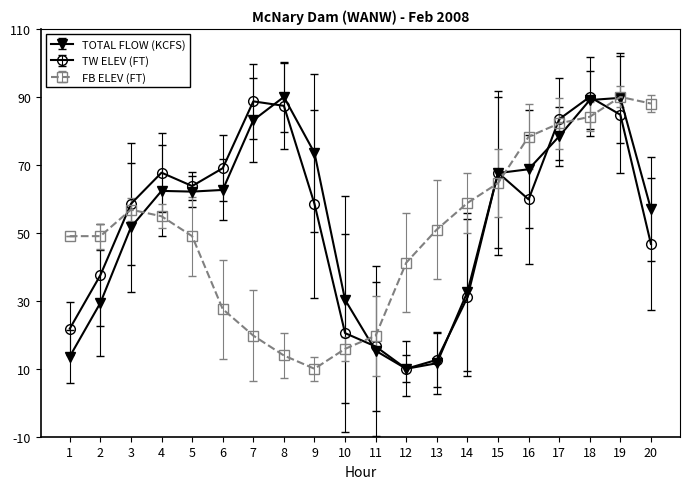

How many interior local peaks does the TW ELEV (FT) series have?

4